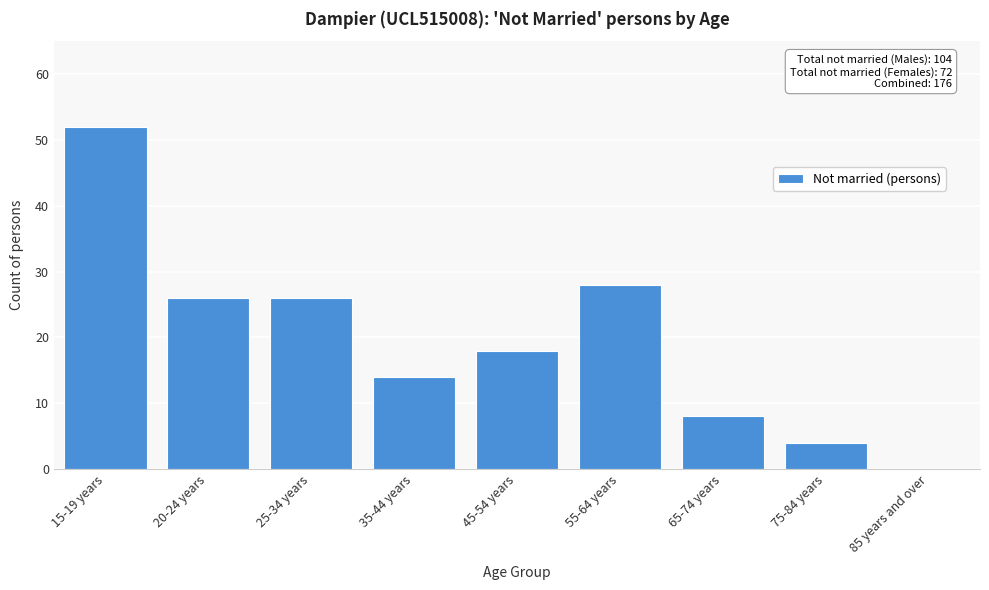

Reading left to right, what are all the values shown in this chart?

15-19 years=52	20-24 years=26	25-34 years=26	35-44 years=14	45-54 years=18	55-64 years=28	65-74 years=8	75-84 years=4	85 years and over=0